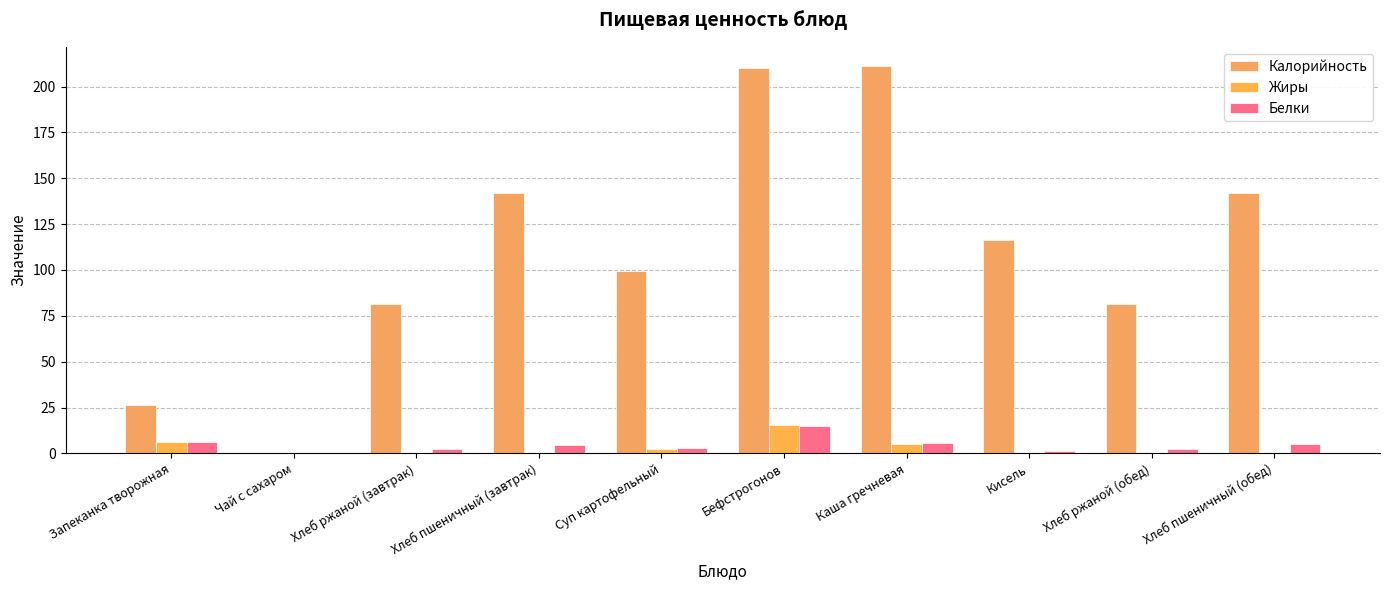

What position from the right is Запеканка творожная?

10